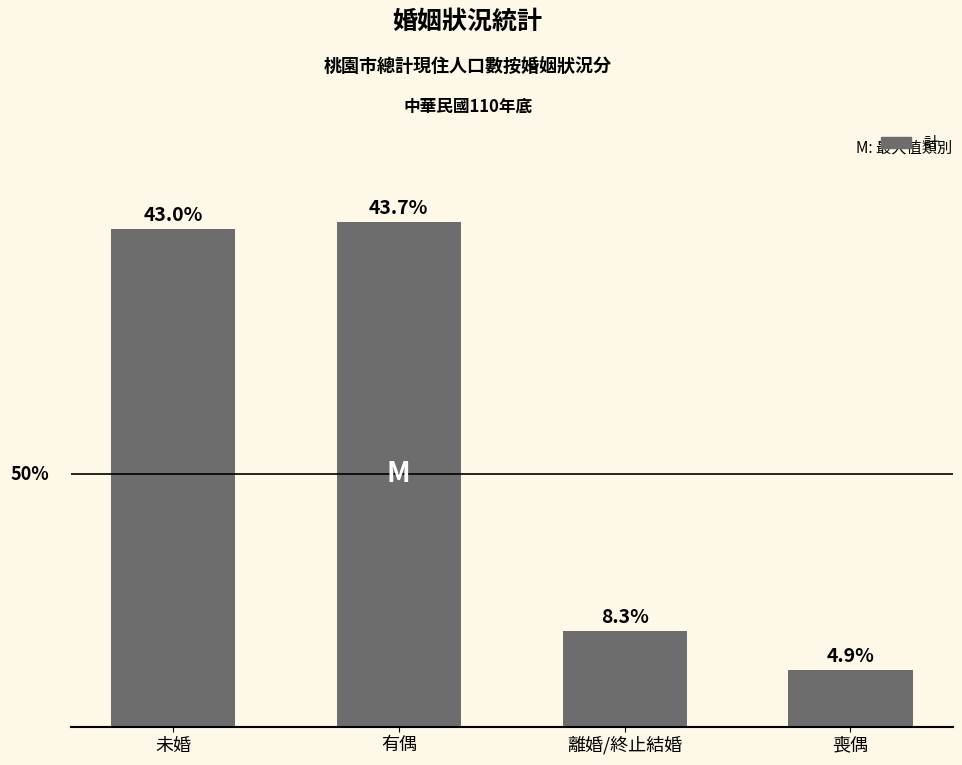

Between 未婚 and 有偶, which is larger?

有偶